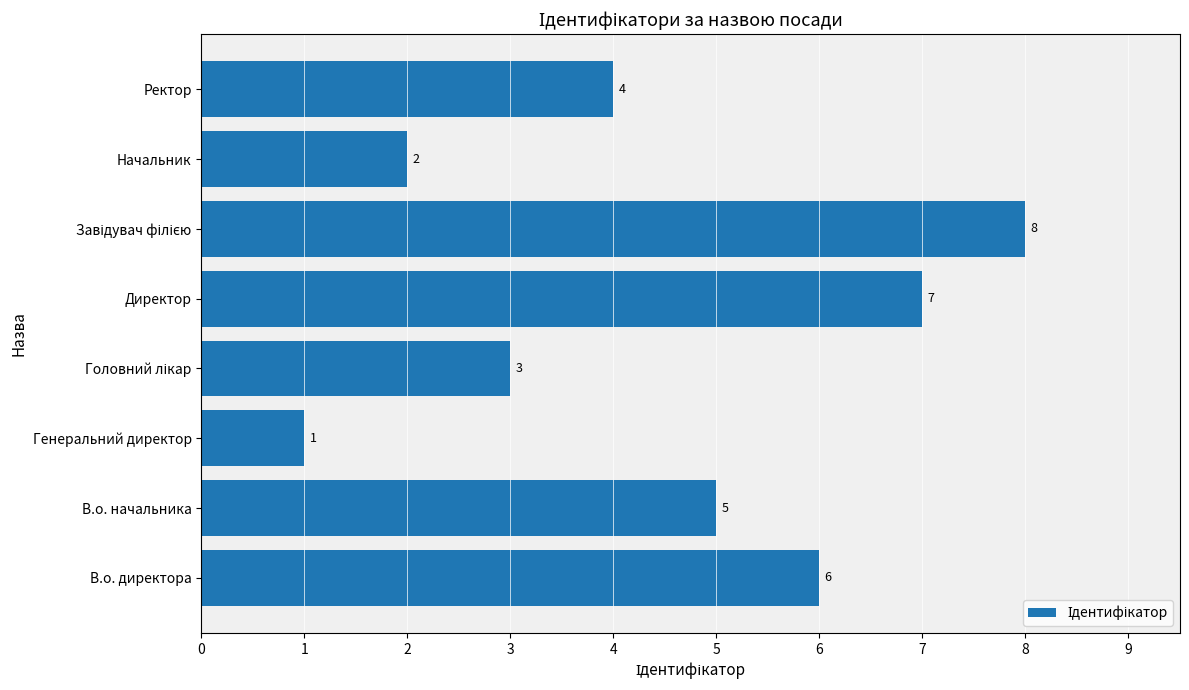

What is the minimum value shown in the chart?

1